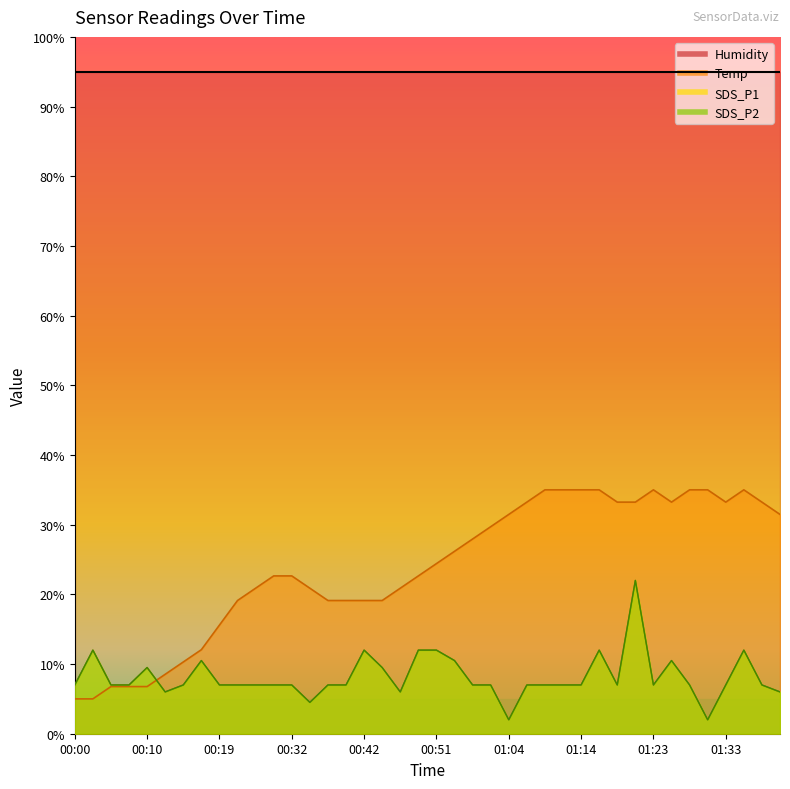

True or false: SDS_P1 and SDS_P2 intersect in this chart.

False